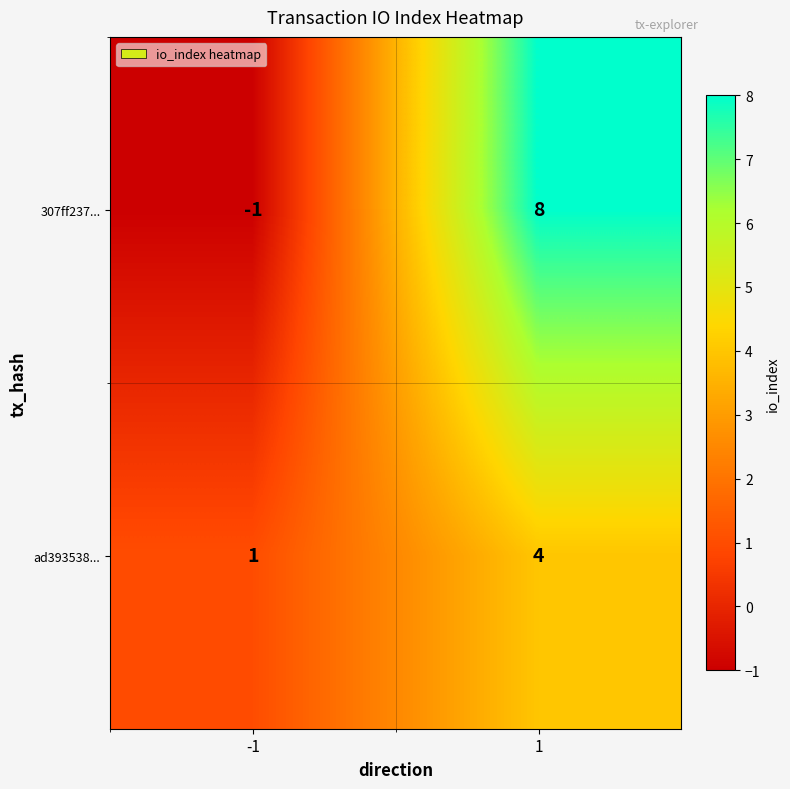

At 1, list the series in order from largest to smallest.

307ff237..., ad393538...